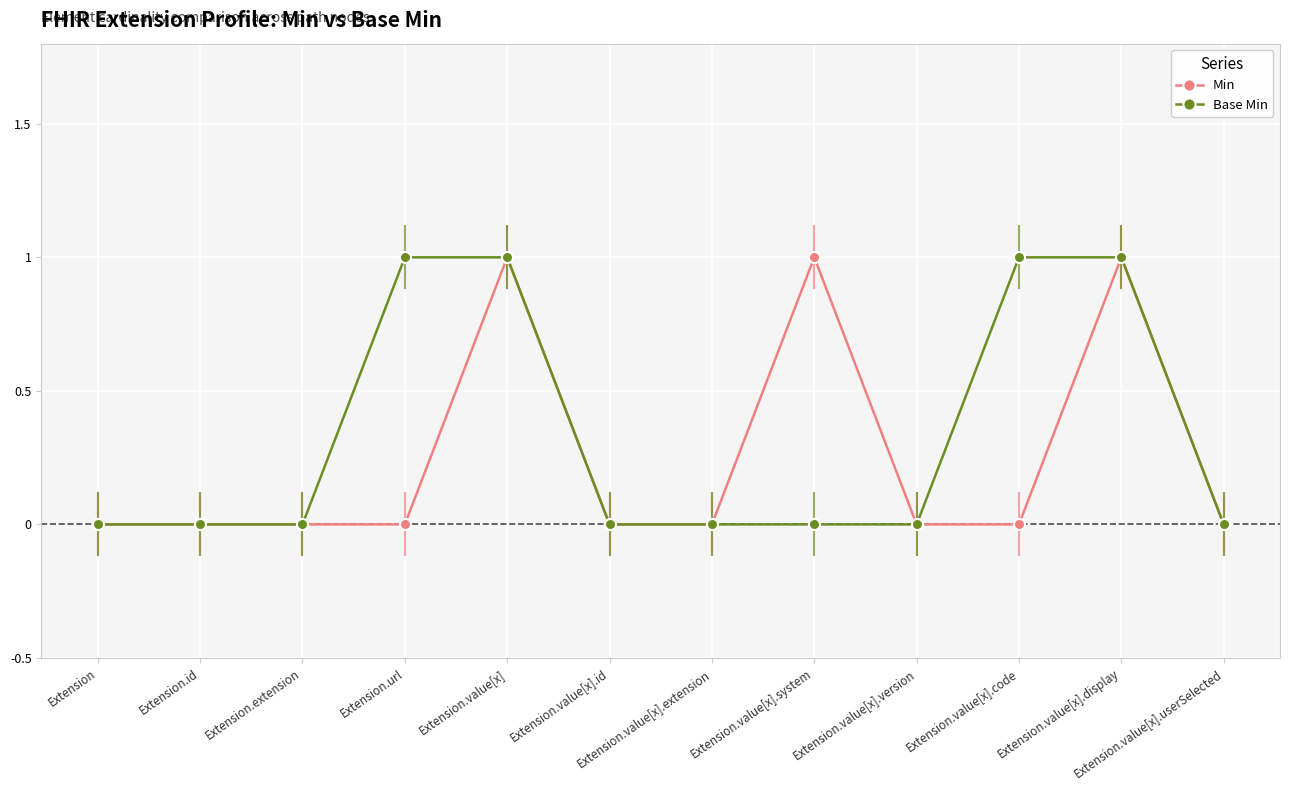

What position from the right is Extension.url?

9